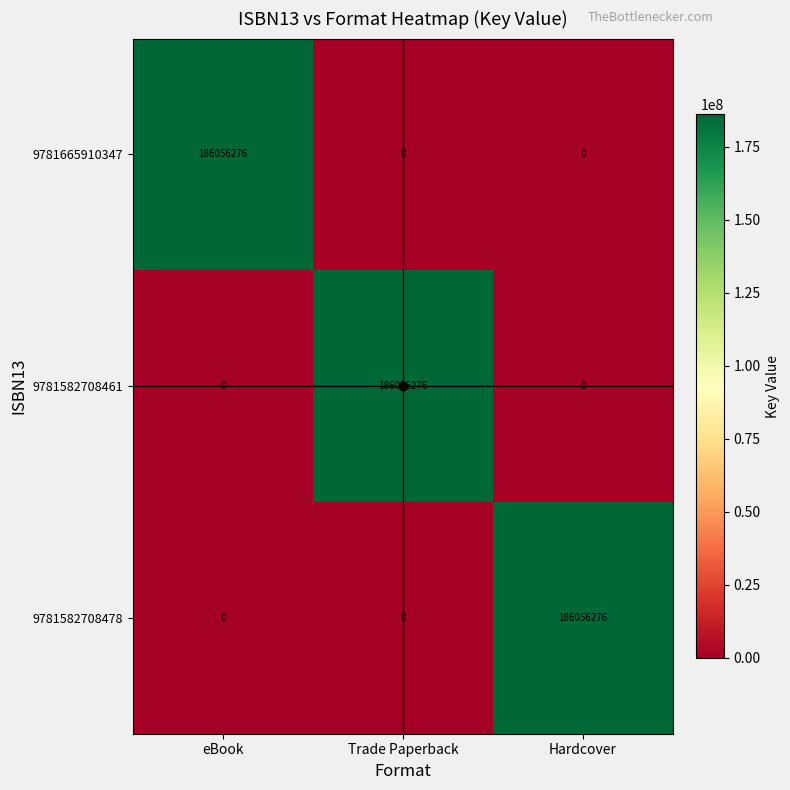

What is the total value across all series at Trade Paperback?

186056276